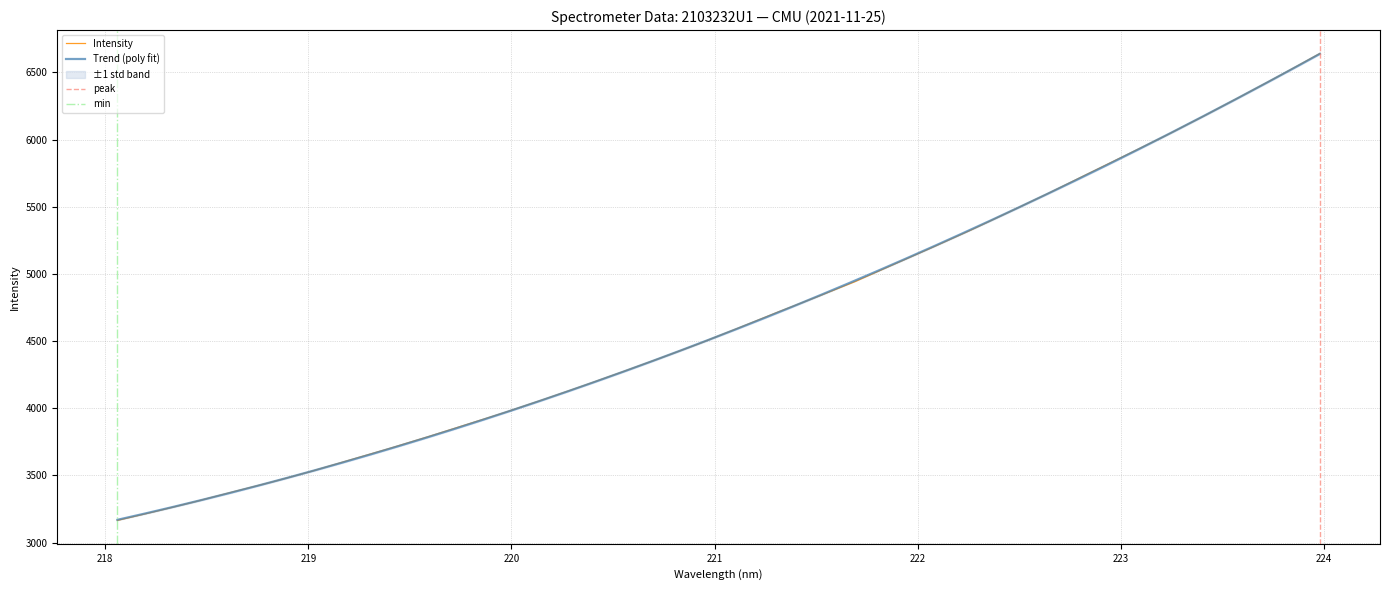

True or false: the data shows 6026.5 at 223.2172.

True